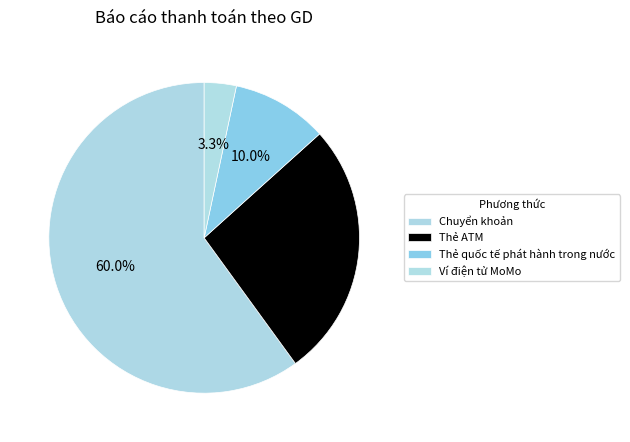

Is the sum of Thẻ quốc tế phát hành trong nước and Ví điện tử MoMo greater than half?

No